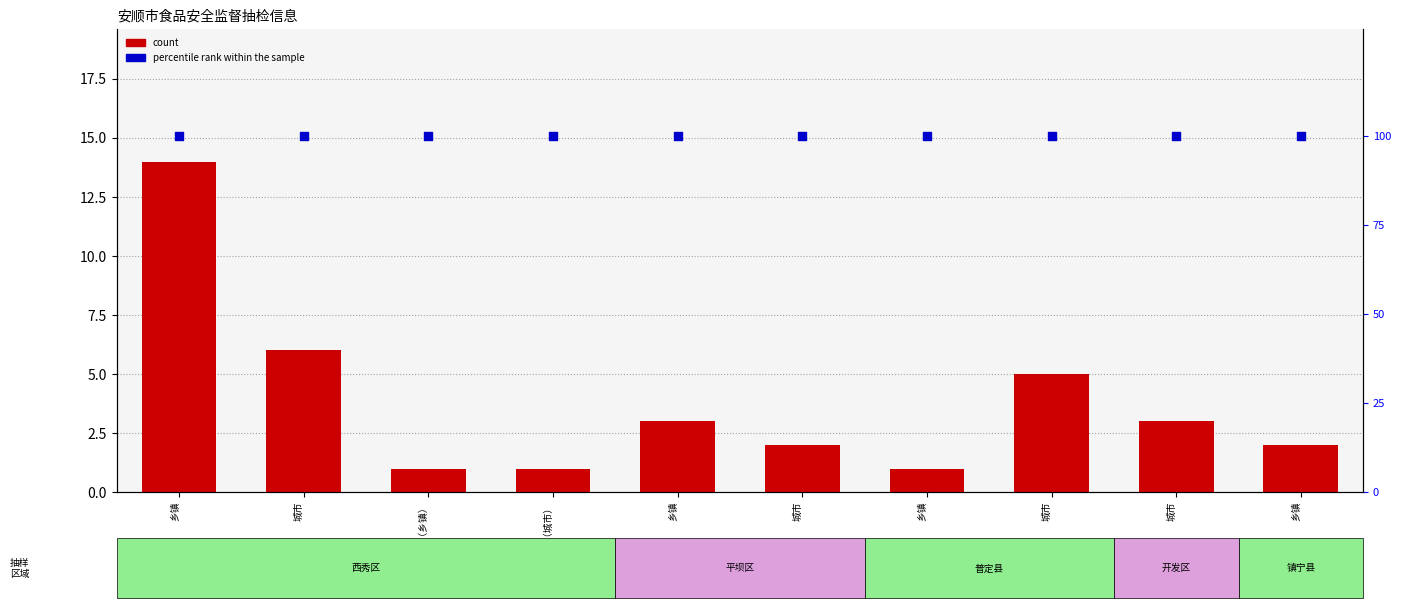

What is the total value across all series at 城市?

106